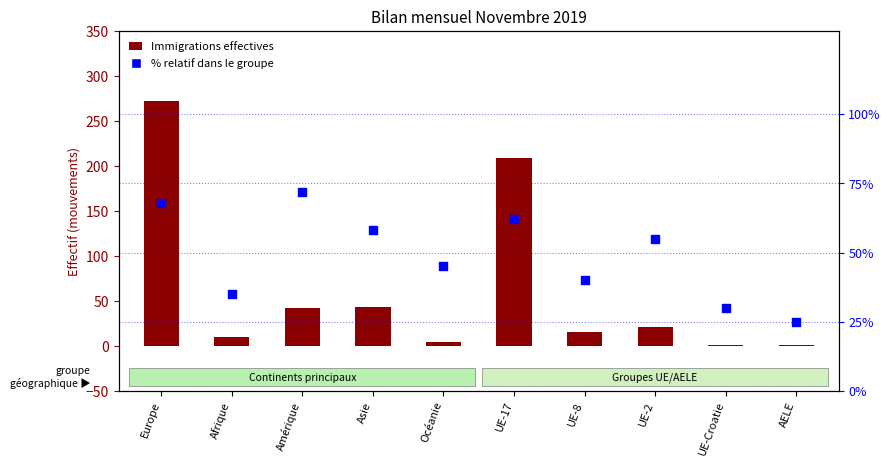

At which category is the sum across all series the highest?

Europe